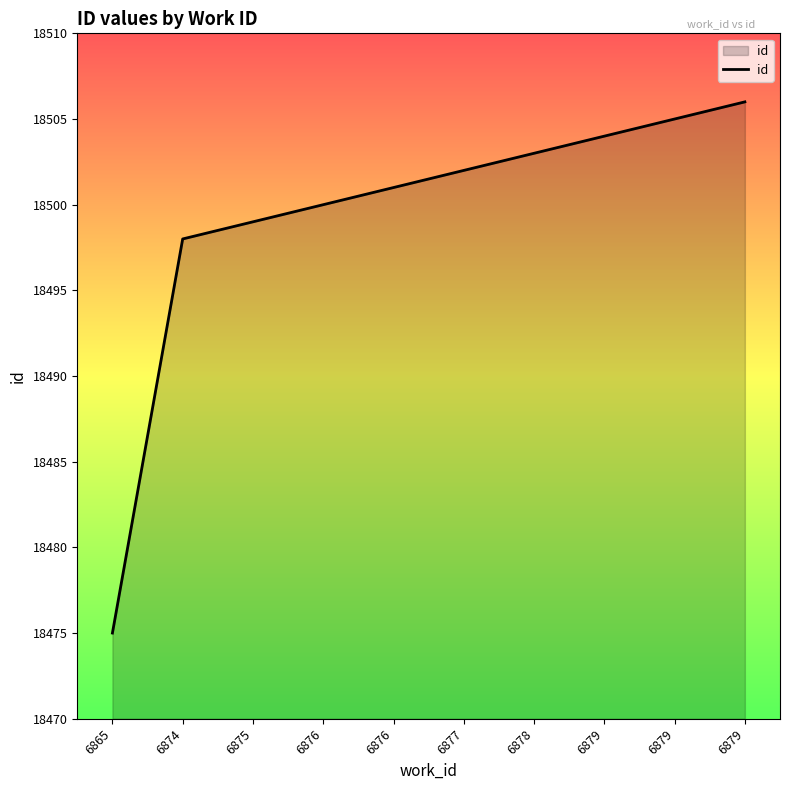

What is the ratio of the value at 6874 to the value at 6879?

1.0